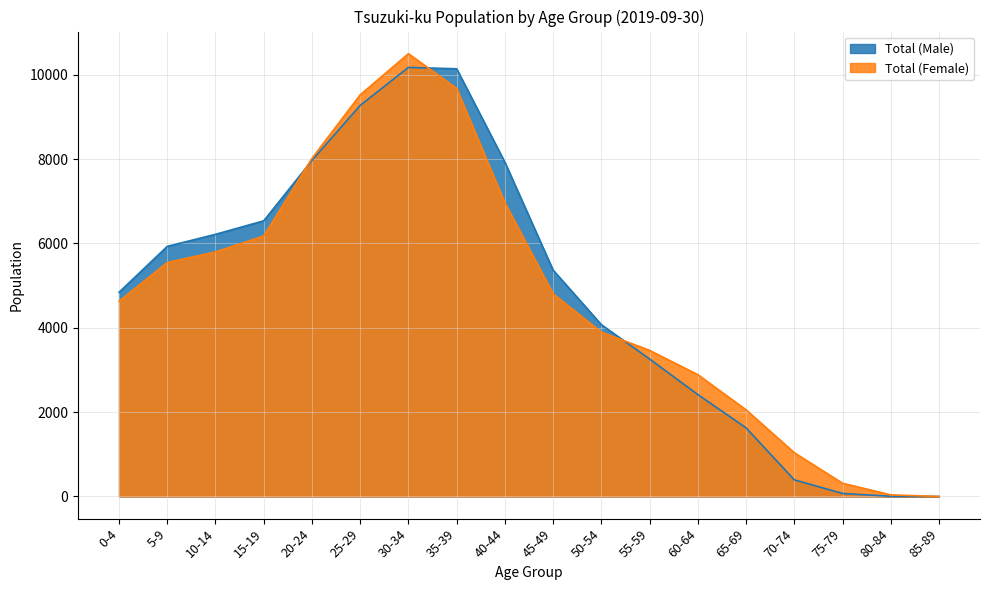

The Total (Female) series shows 2888 at 60-64. True or false?

True